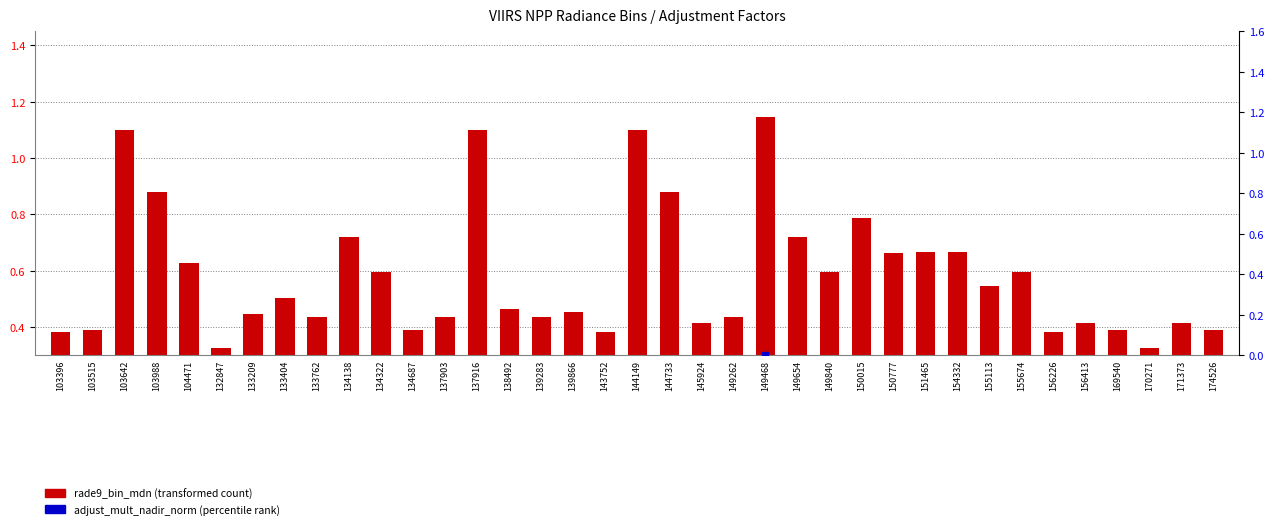

At which category is the sum across all series the highest?

132847